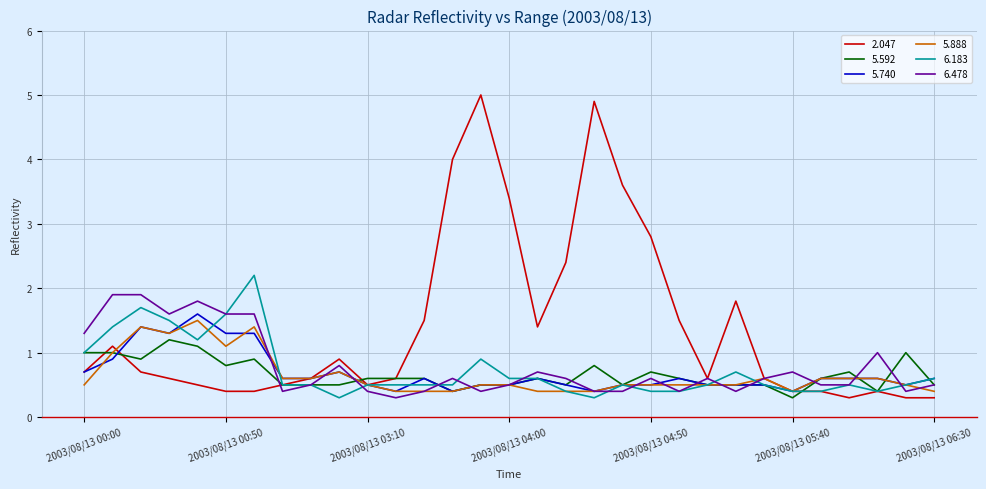

What is the sum of all 5.592 values?

20.3